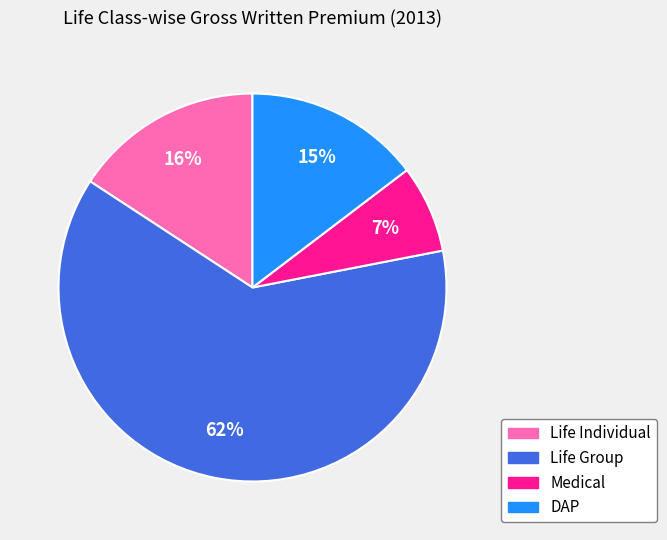

How many slices are in this pie chart?

4